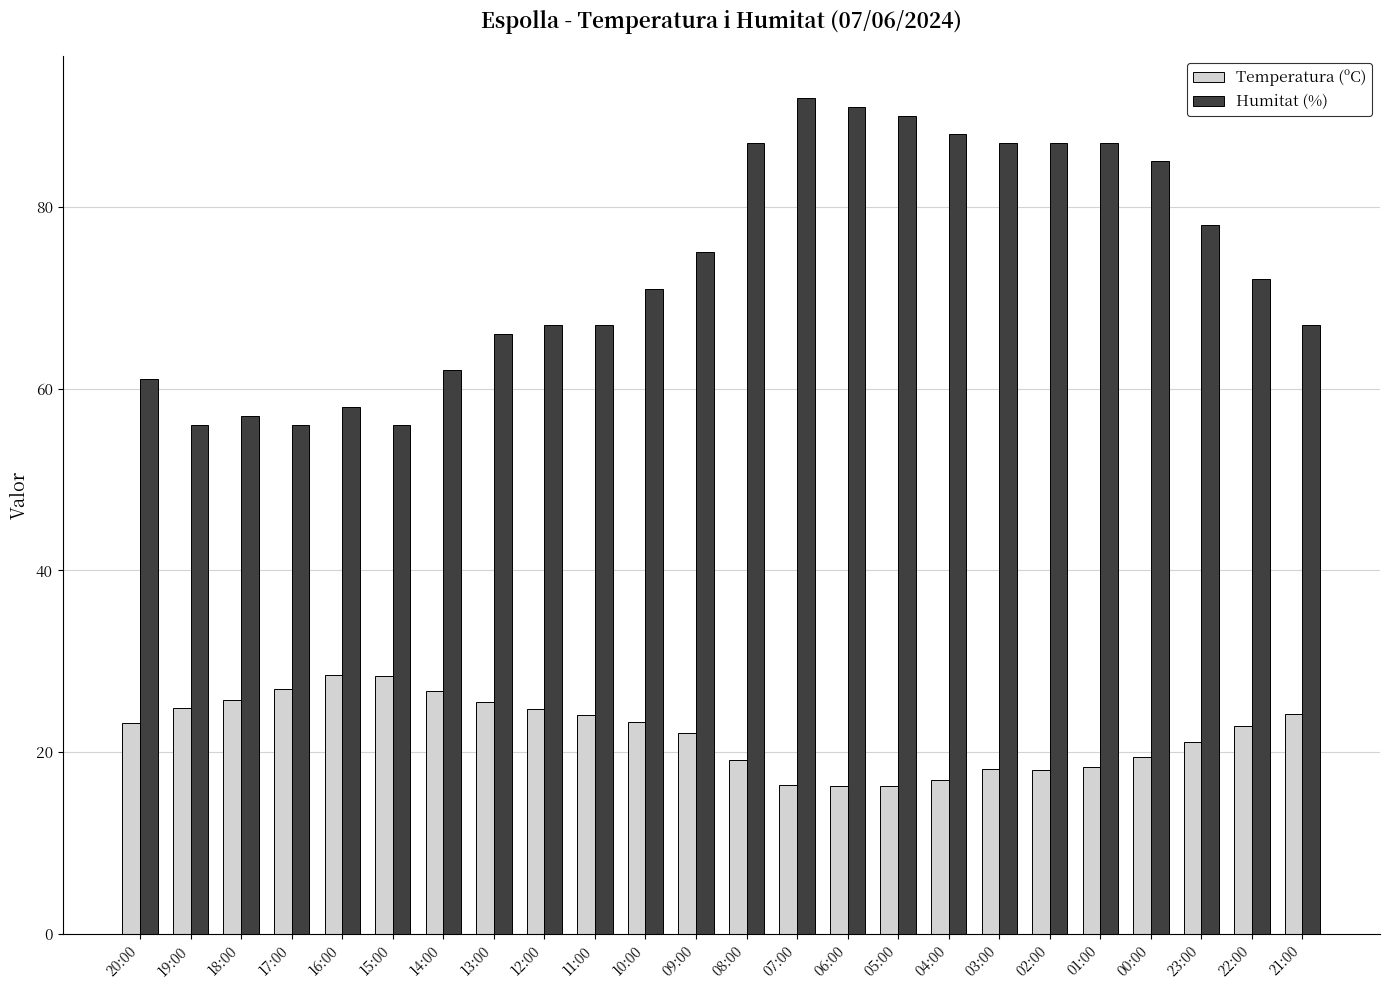

Which series has the largest range (max minus min)?

Humitat (%)